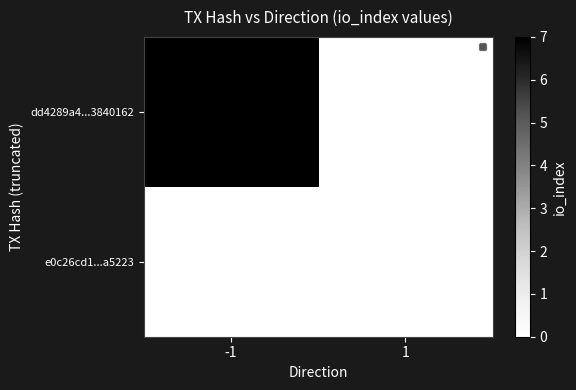

Rank the series by their maximum value, from highest to lowest.

dd4289a4...3840162, e0c26cd1...a5223